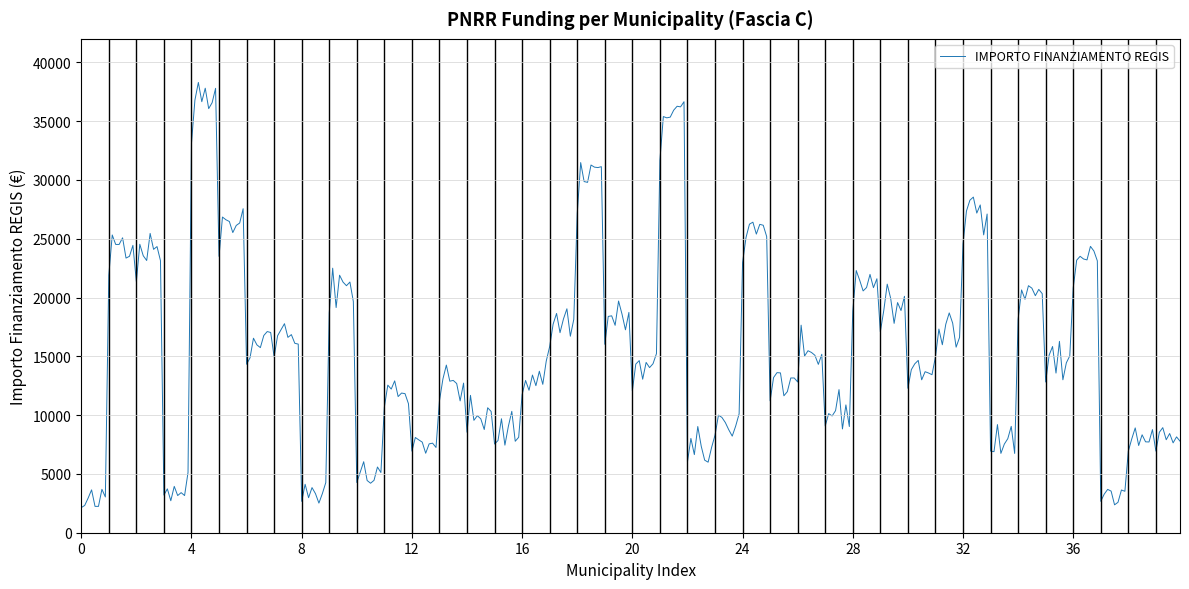

What is the greatest value displayed?

38292.0